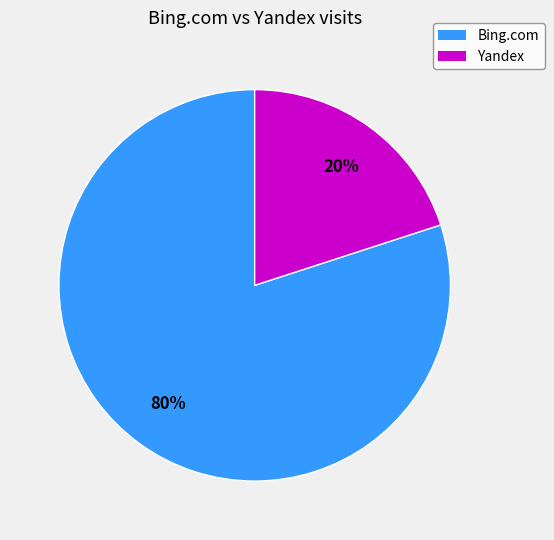

Rank the categories by value from highest to lowest.

Bing.com, Yandex